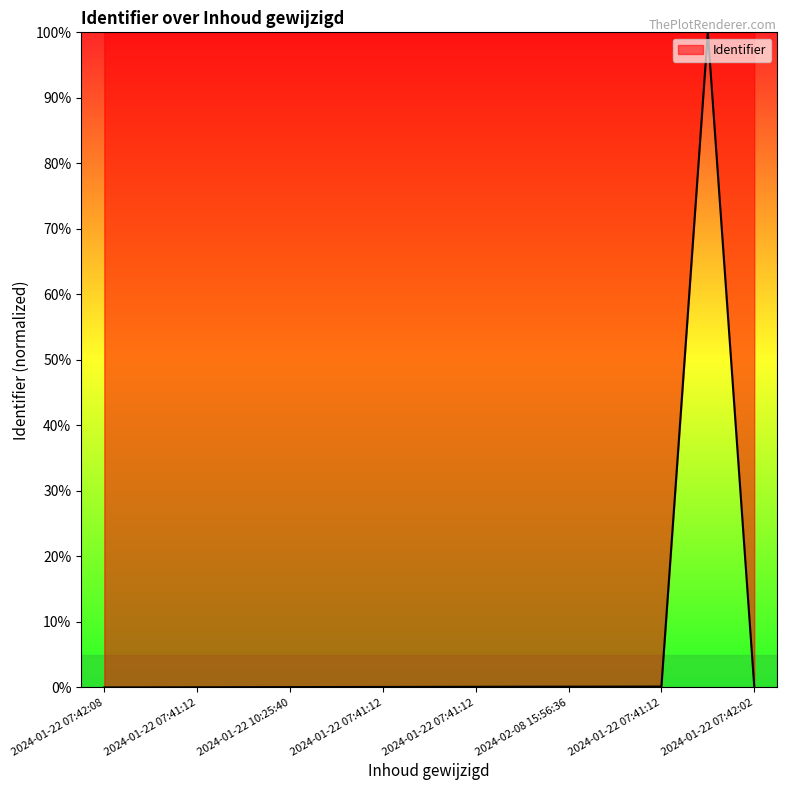

What is the difference between the maximum and minimum values?

100.0